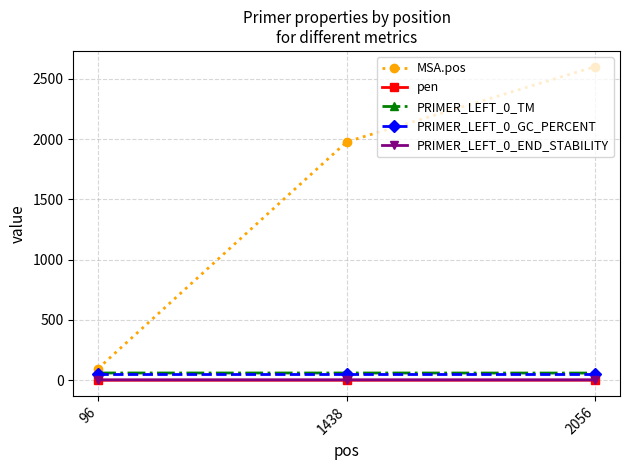

What is the value of the MSA.pos point at the 2nd from the left?

1977.0